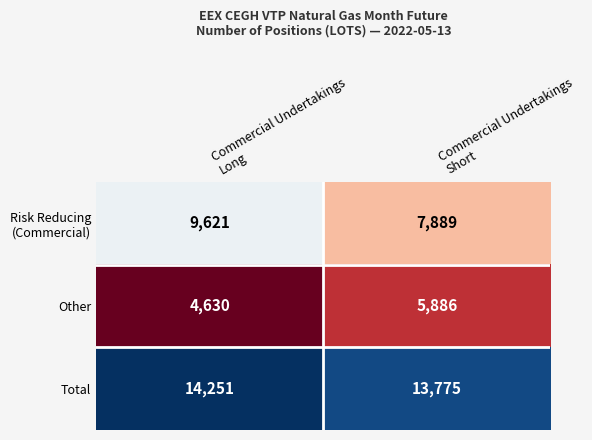

How many data points does each series have?

2